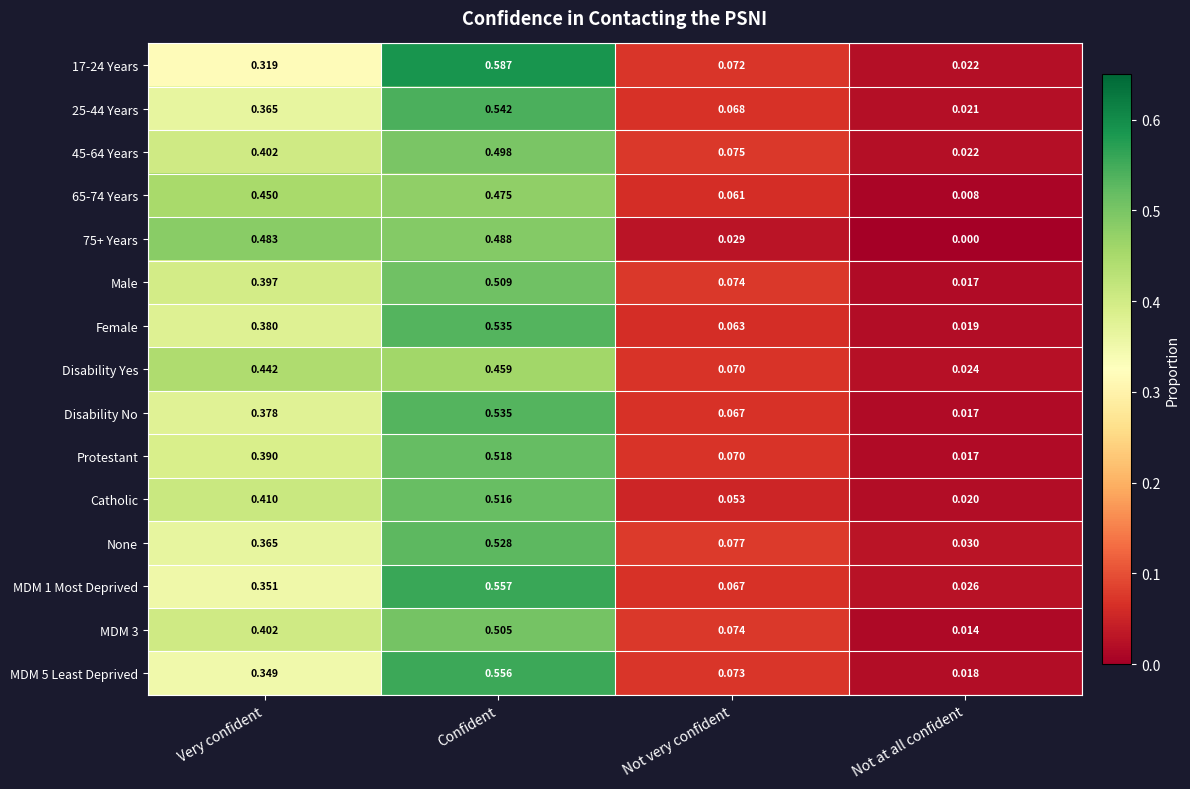

At which category does the chart reach its minimum across all series?

Not at all confident